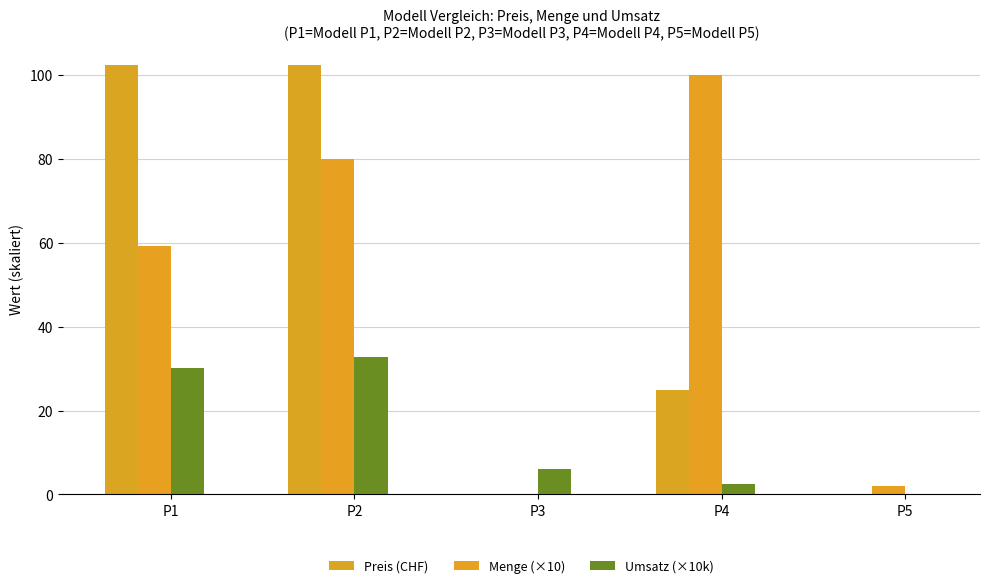

Reading left to right, what are all the values shown in this chart?

Preis (CHF): P1=102.5	P2=102.5	P3=0.0	P4=25.0	P5=0.0
Menge (×10): P1=59.3	P2=80.0	P3=0.1	P4=100.0	P5=2.0
Umsatz (×10k): P1=30.2	P2=32.8	P3=6.0	P4=2.5	P5=0.1